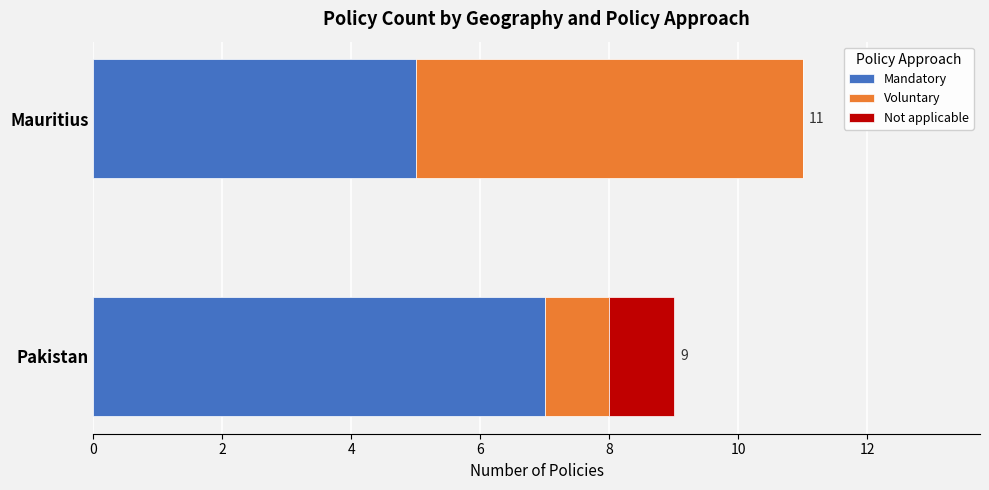

What is the total value across all series at Pakistan?

9